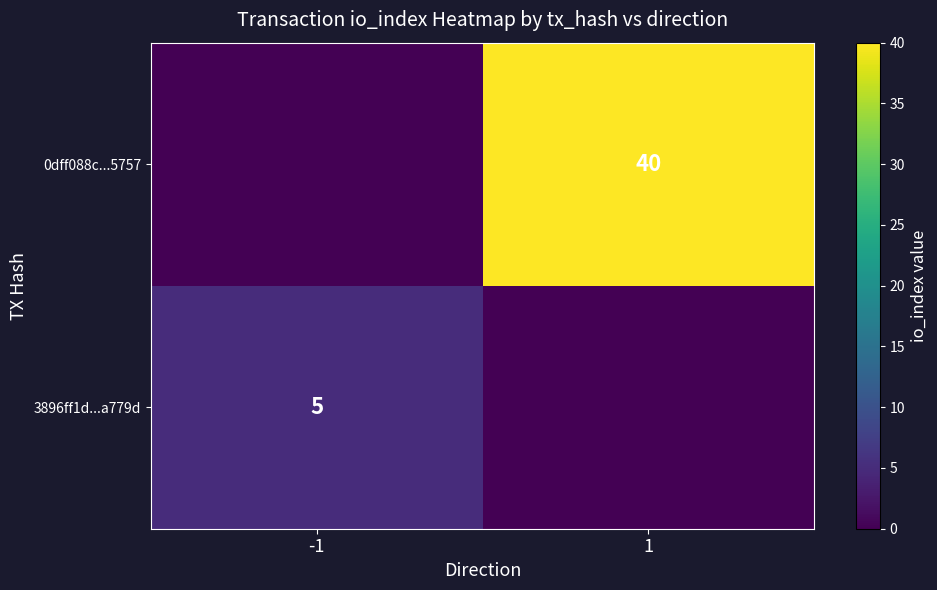

What is the spread (max minus min) of values at 1?

40